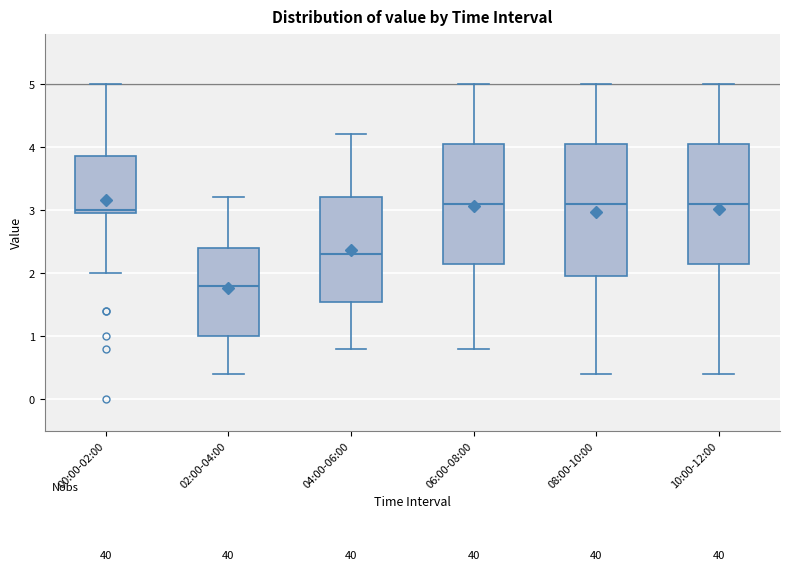

Reading left to right, read every box against the y-axis: the position of its median line, the range the box covers, and the ends of its whiskers. The values are not printed on the chart, so give them approximately, as read against the axis.

00:00-02:00: median 3.0 (just above the box's lower edge), box 3.0 to 3.9, whiskers 2.0 to 5.0
02:00-04:00: median 1.8, box 1.0 to 2.4, whiskers 0.4 to 3.2
04:00-06:00: median 2.3, box 1.6 to 3.2, whiskers 0.8 to 4.2
06:00-08:00: median 3.1, box 2.2 to 4.1, whiskers 0.8 to 5.0
08:00-10:00: median 3.1, box 2.0 to 4.1, whiskers 0.4 to 5.0
10:00-12:00: median 3.1, box 2.2 to 4.1, whiskers 0.4 to 5.0